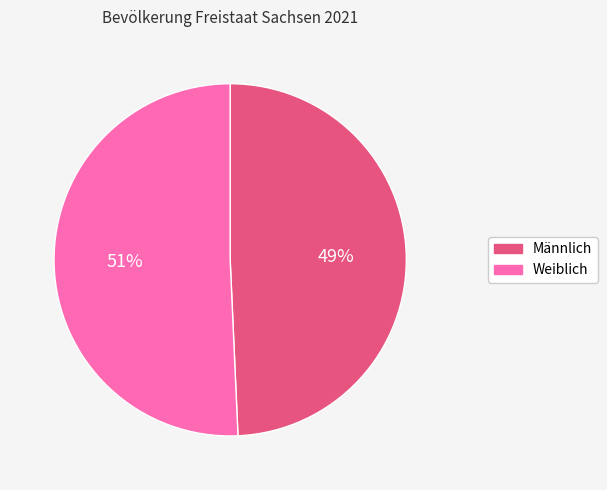

To the nearest percent, what is the average slice percentage?

50%